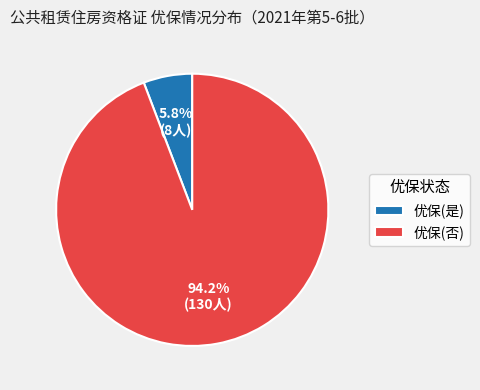

To the nearest percent, what is the difference between the 优保(是) and 优保(否) slice percentages?

88%